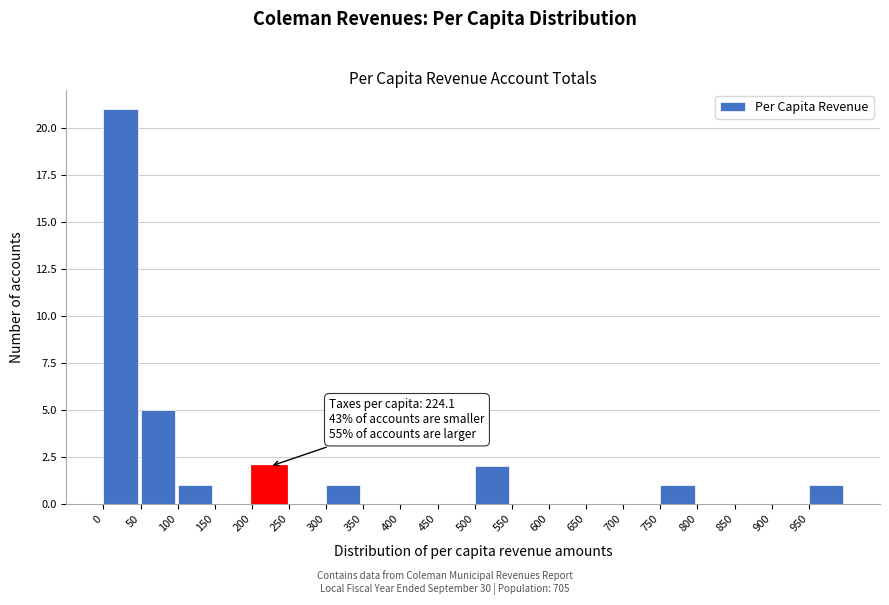

Which range on the x-axis has the tallest bar?

0 to 50